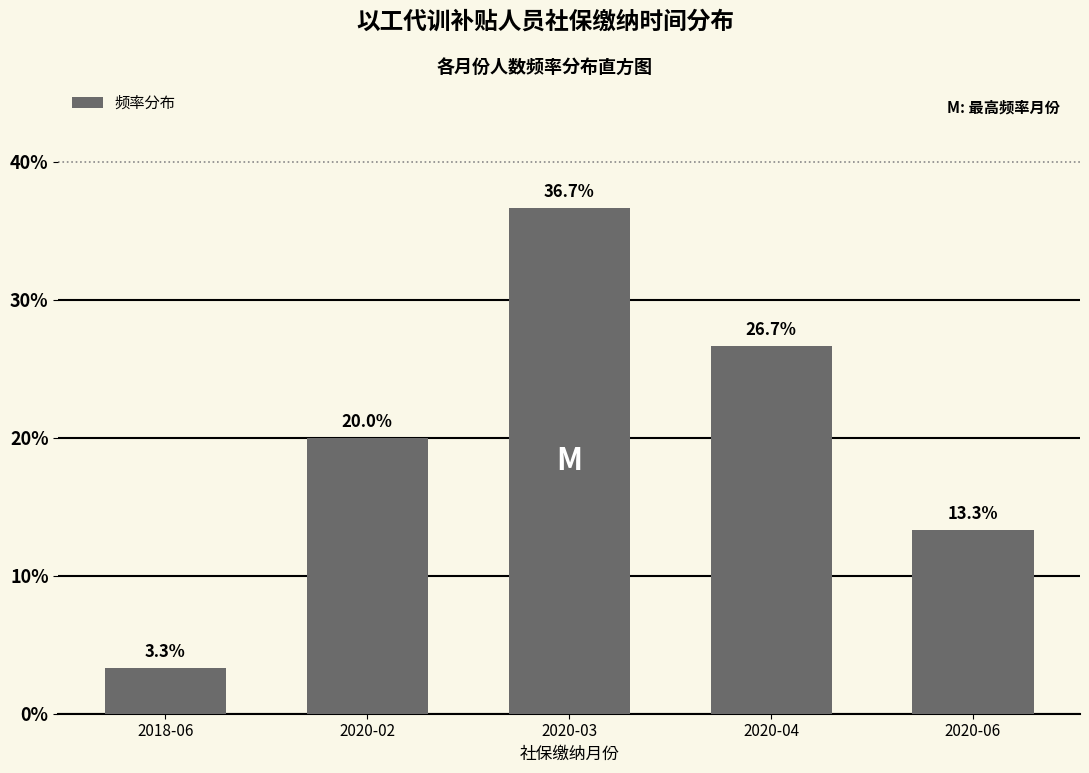

Reading right to left, transcribe all the data shown in this chart.

13.3	26.7	36.7	20.0	3.3